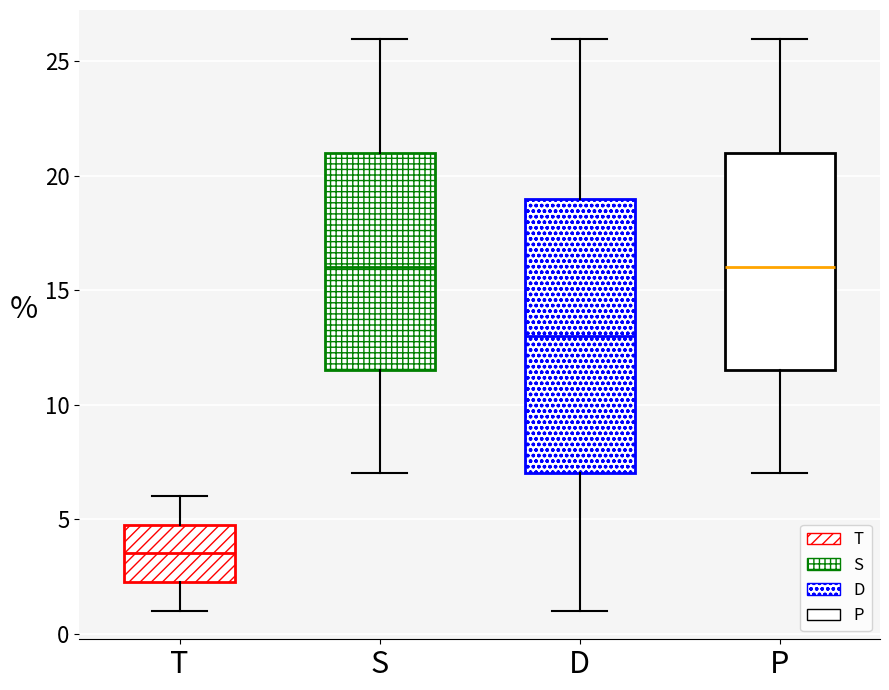

Reading left to right, read every box against the y-axis: the position of its median line, the range the box covers, and the ends of its whiskers. The values are not printed on the chart, so give them approximately, as read against the axis.

T: median 3.5, box 2.5 to 5.0, whiskers 1.0 to 6.0
S: median 16.0, box 11.5 to 21.0, whiskers 7.0 to 26.0
D: median 13.0, box 7.0 to 19.0, whiskers 1.0 to 26.0
P: median 16.0, box 11.5 to 21.0, whiskers 7.0 to 26.0